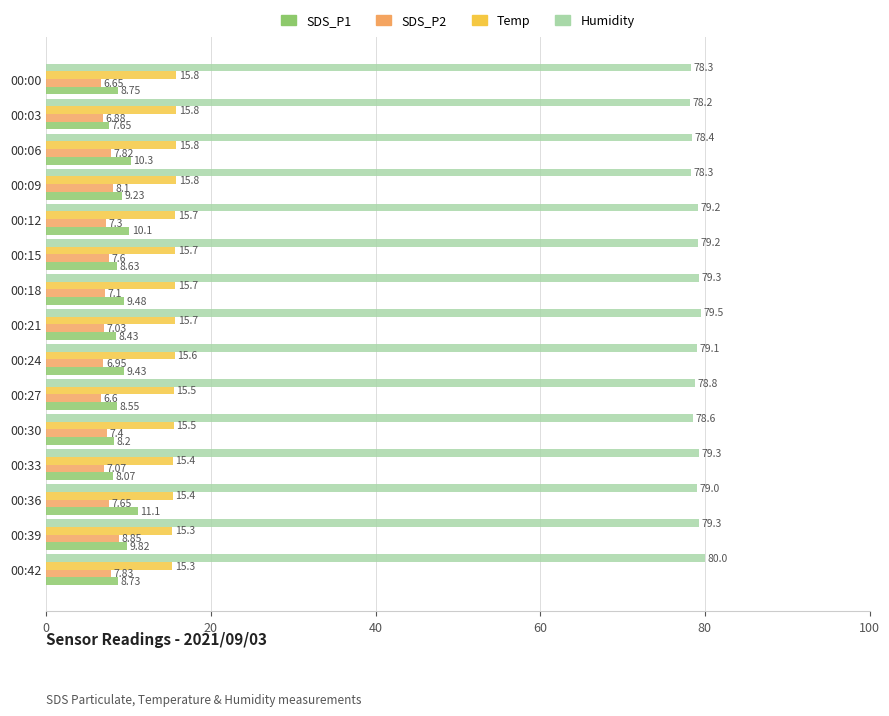

What is the average value of the SDS_P1 series?

9.1